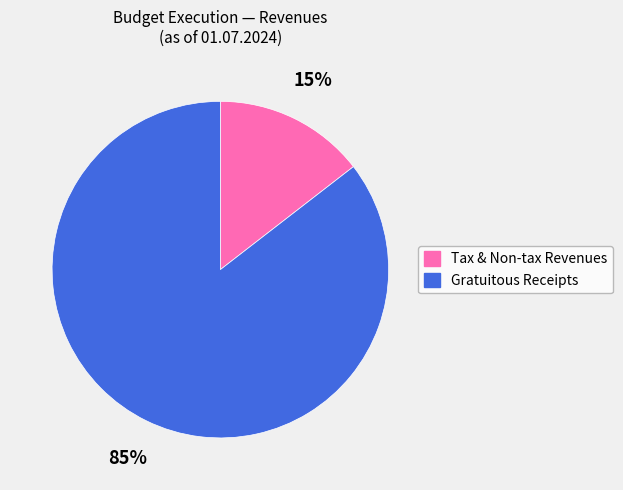

To the nearest percent, what is the average slice percentage?

50%